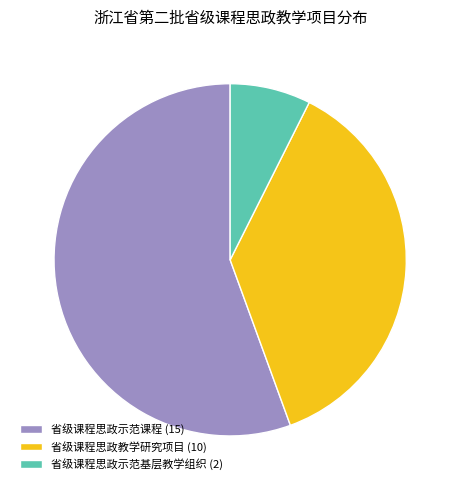

How many slices are in this pie chart?

3